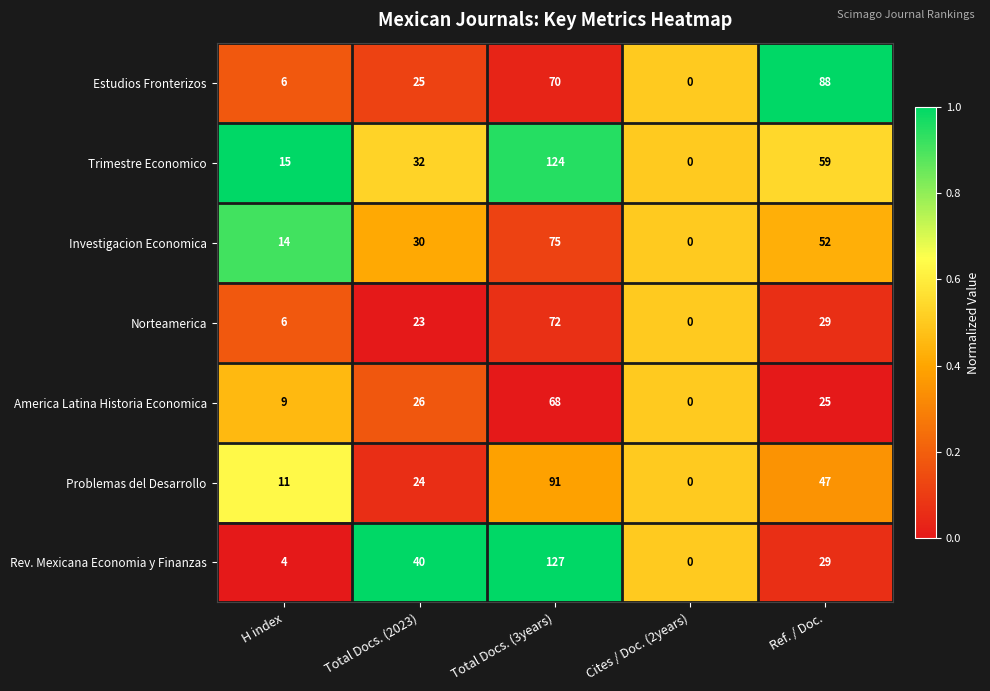

True or false: Rev. Mexicana Economia y Finanzas has a value of 2 at H index.

False